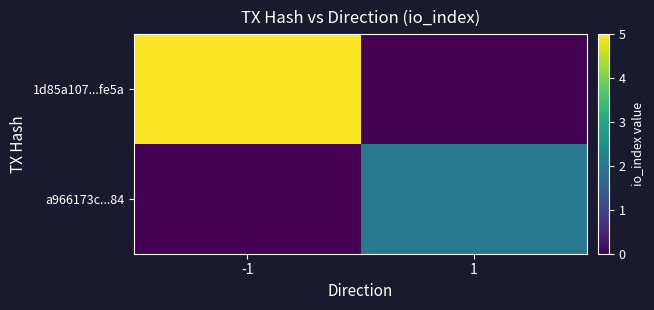

At 1, list the series in order from largest to smallest.

a966173c...84, 1d85a107...fe5a